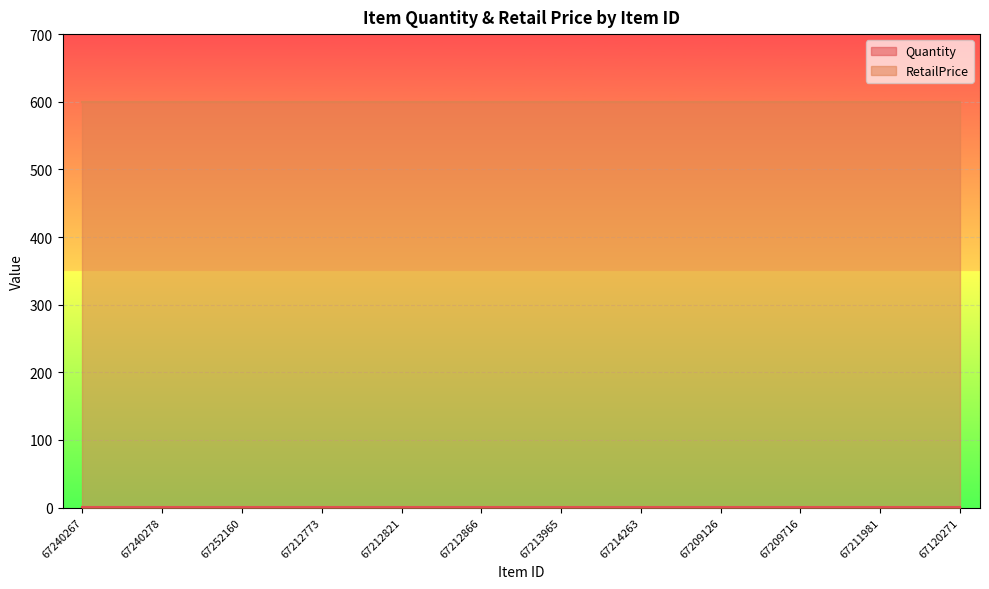

What is the greatest value displayed?

599